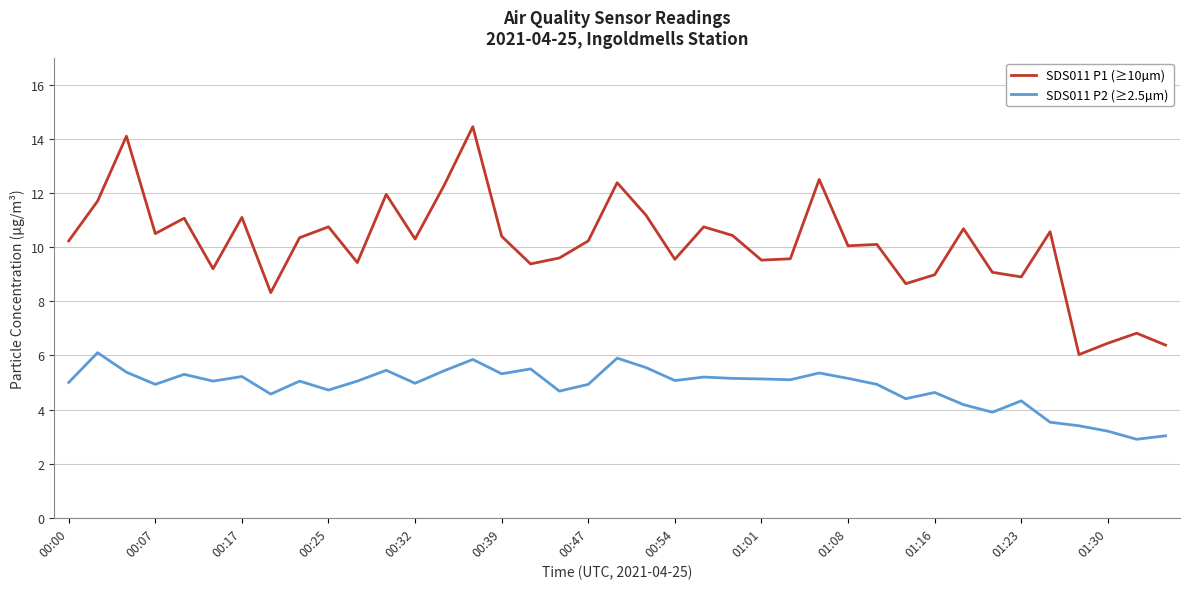

True or false: SDS011 P2 (≥2.5µm) and SDS011 P1 (≥10µm) cross at least once.

False